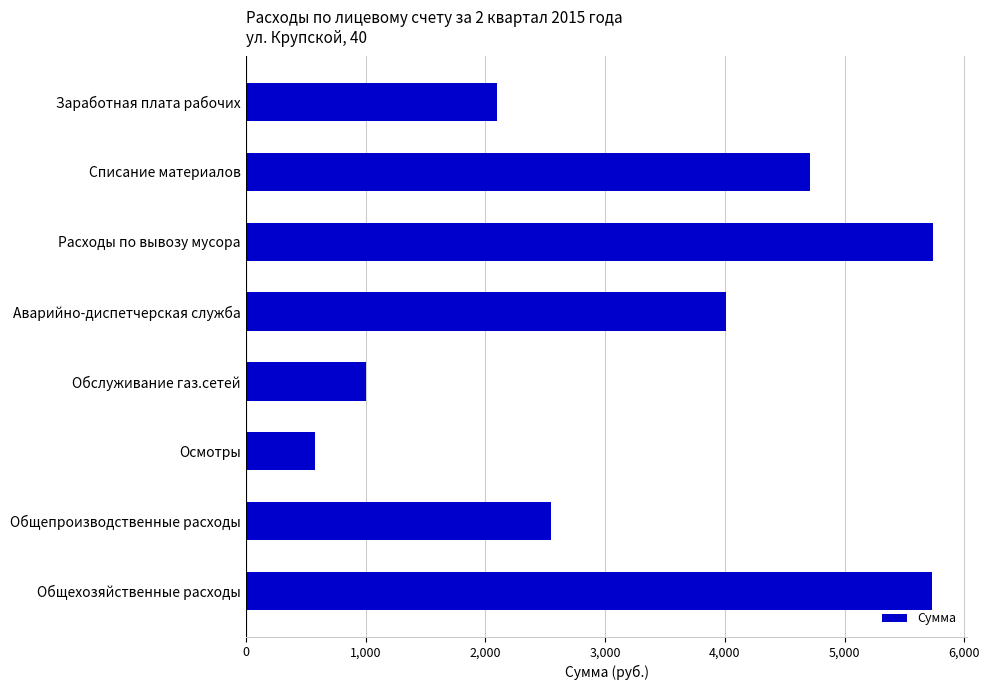

Which has a higher value, Списание материалов or Заработная плата рабочих?

Списание материалов